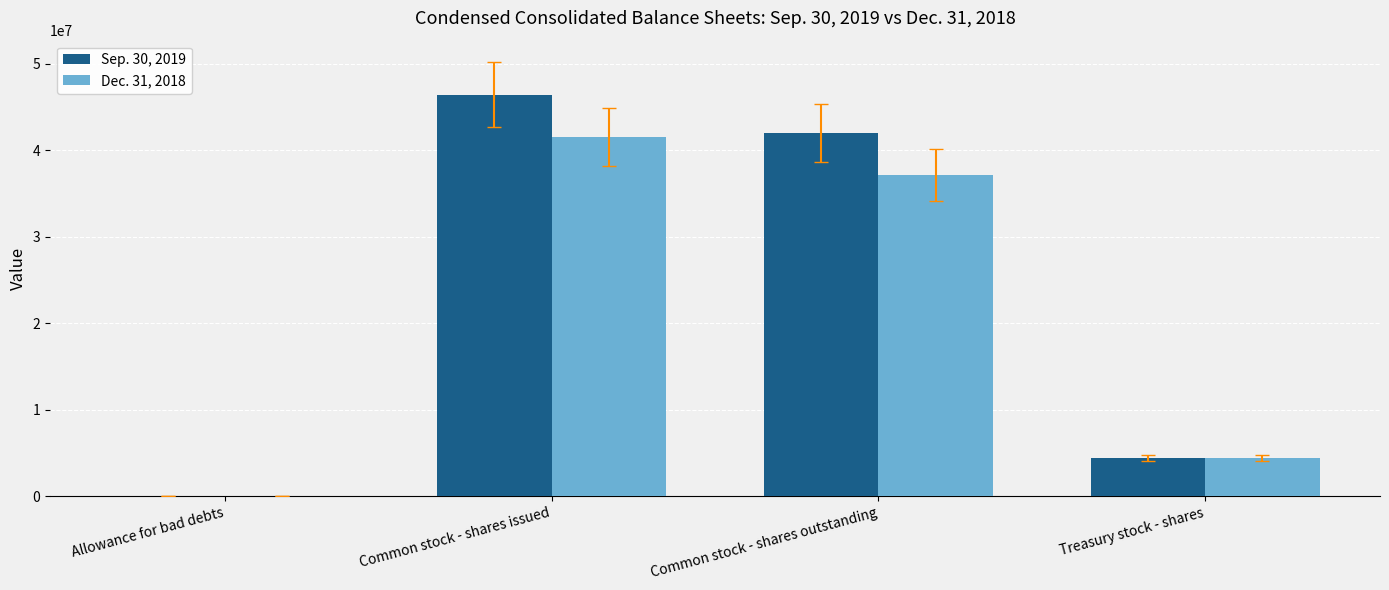

What is the total value across all series at Common stock - shares issued?

88033703